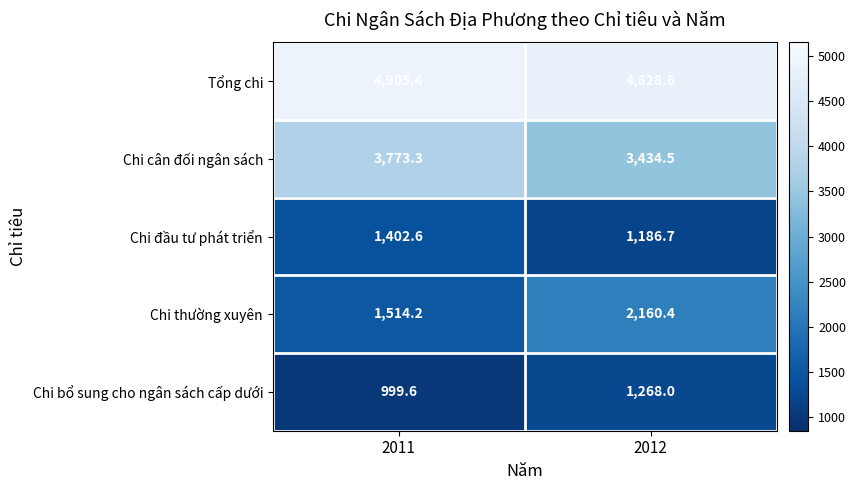

Where is Chi thường xuyên nearest to the value 1837?

2011